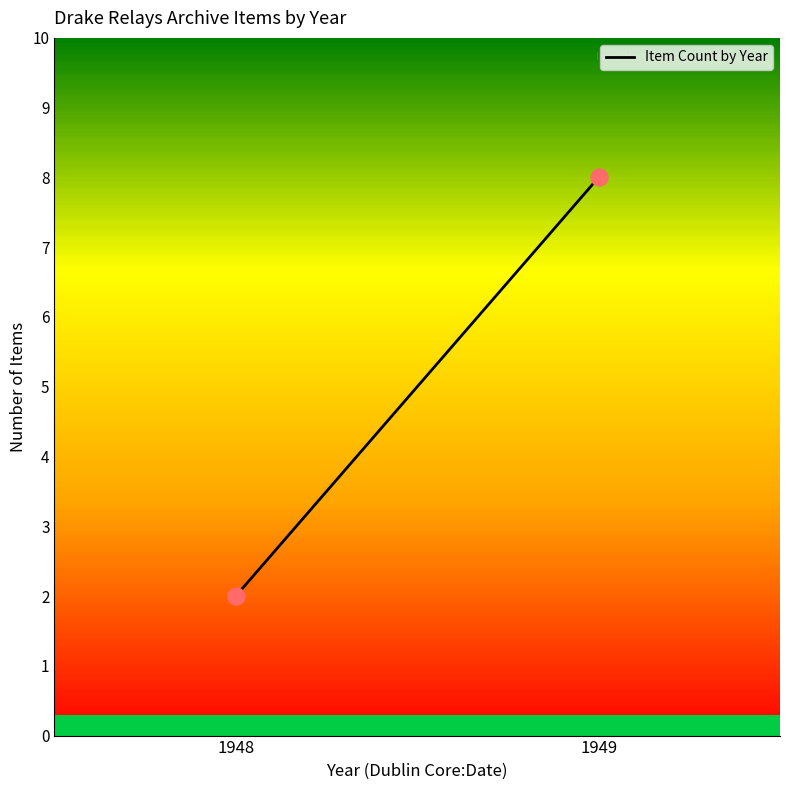

What is the range of Y values (max minus min)?

6